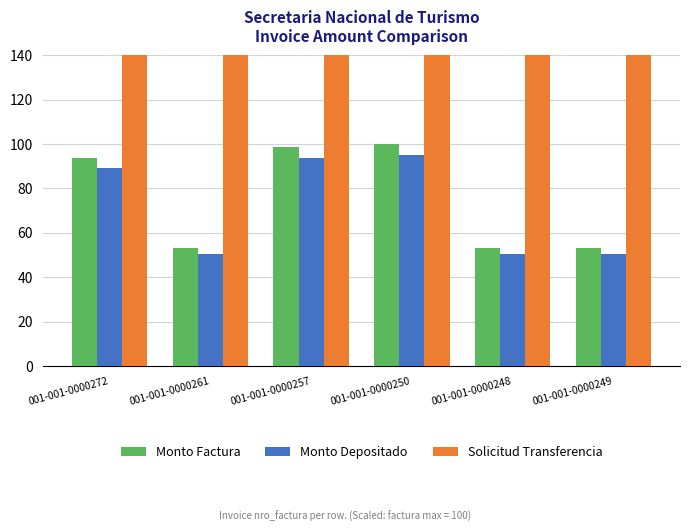

Is the value of Monto Depositado at 001-001-0000248 greater than the value of Solicitud Transferencia at 001-001-0000261?

No